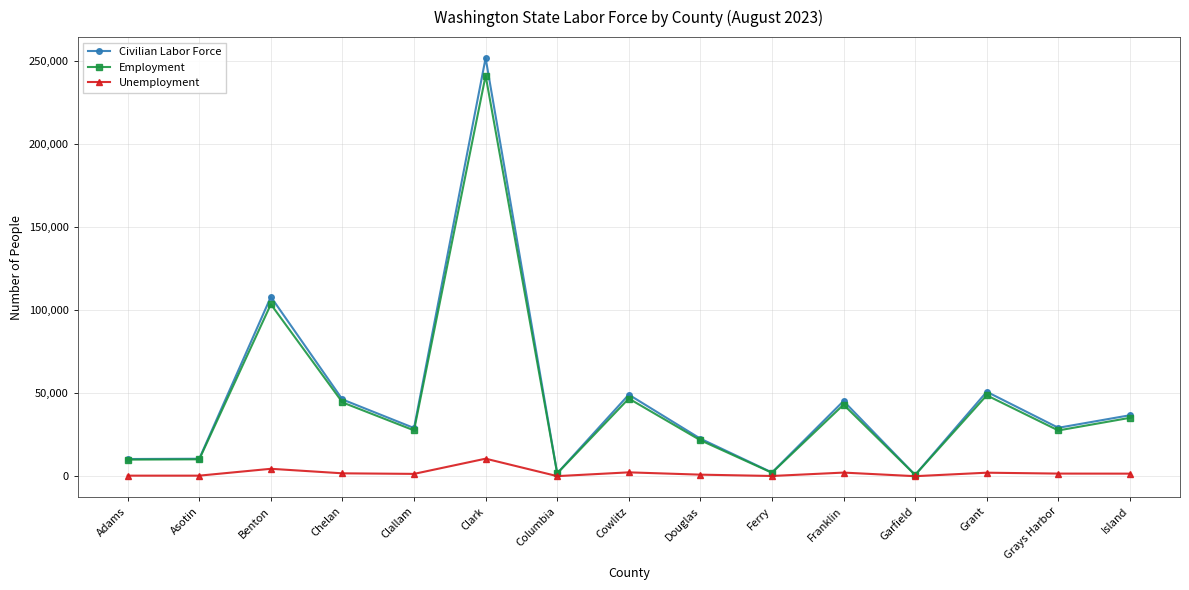

Rank the series by their maximum value, from highest to lowest.

Civilian Labor Force, Employment, Unemployment